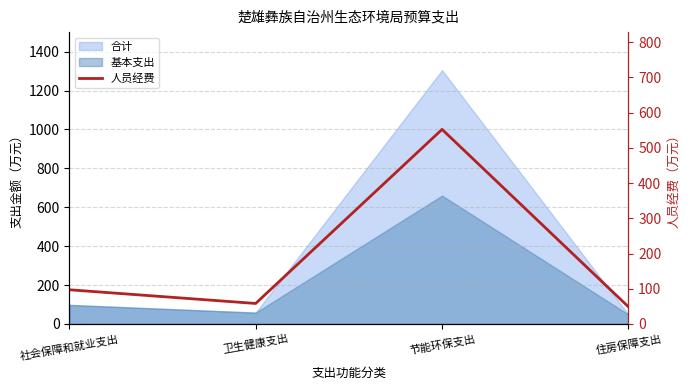

List the labels in order of value, largest first.

节能环保支出, 社会保障和就业支出, 卫生健康支出, 住房保障支出